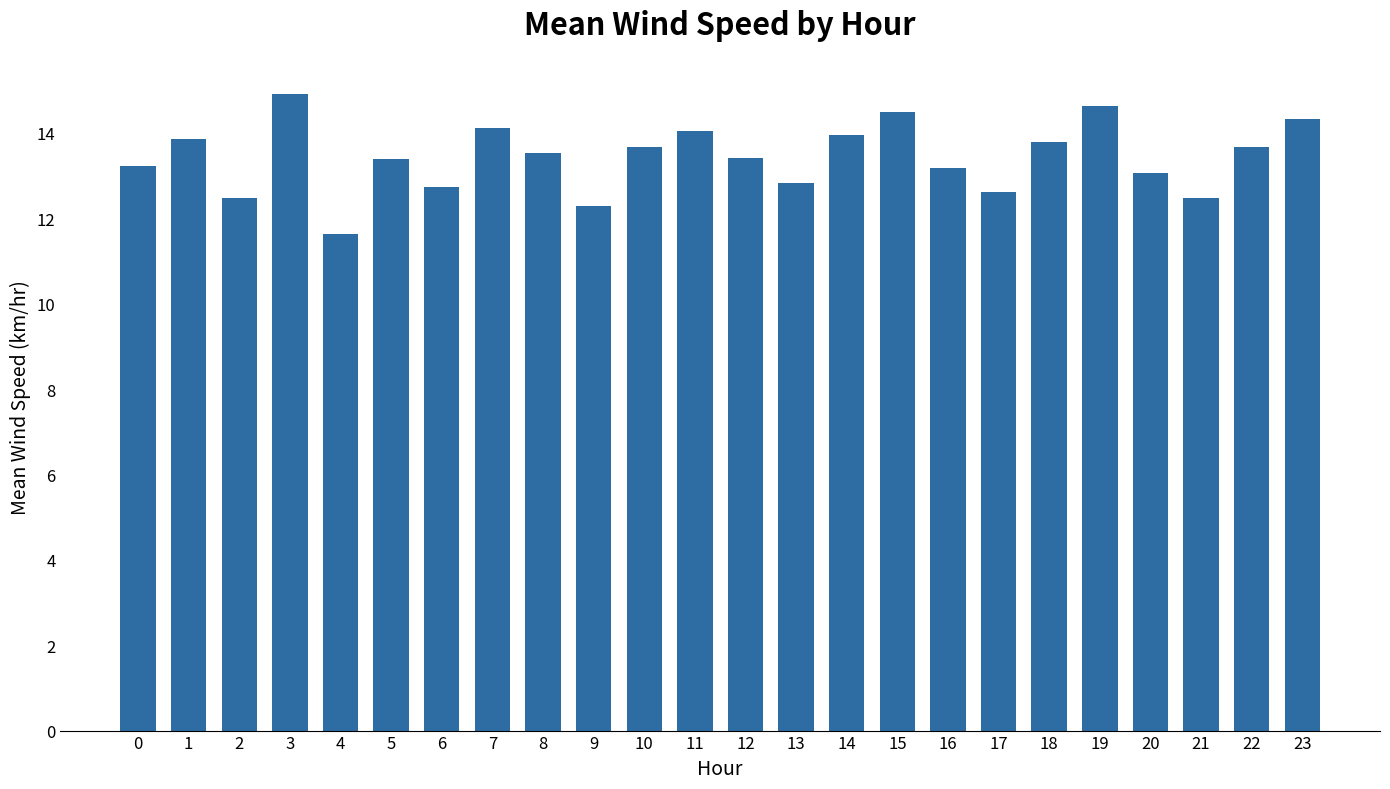

What value does the data have at 21?

12.5